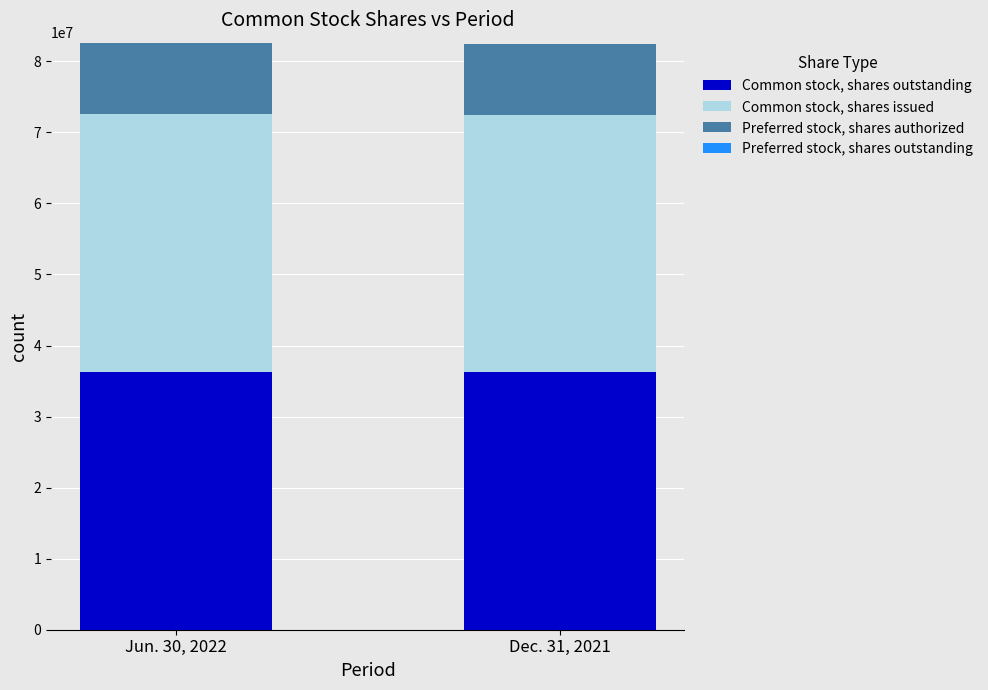

What is the total value across all series at Jun. 30, 2022?

82631474